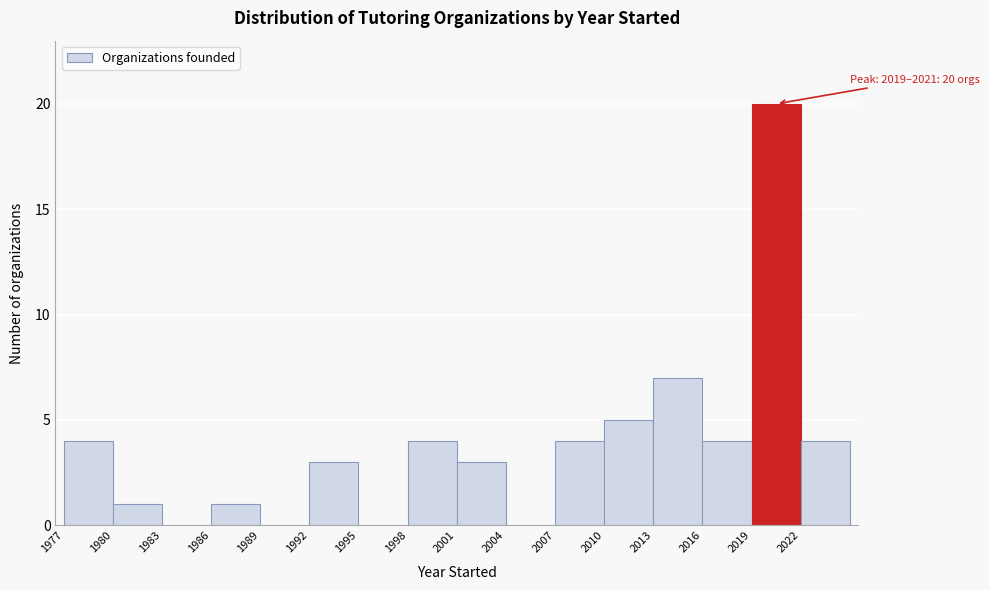

Over which range of the x-axis is the bar tallest?

2019 to 2022